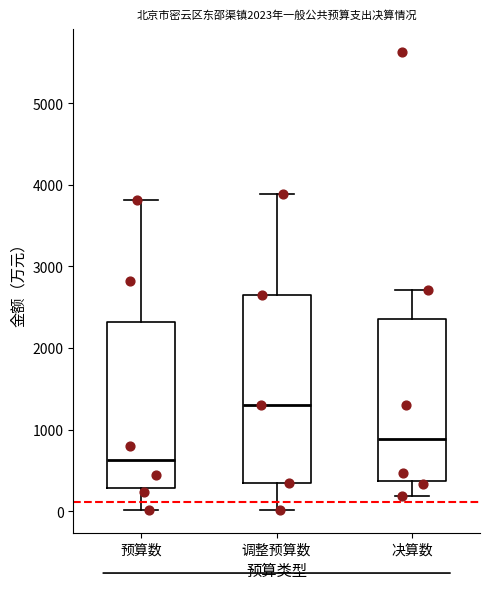

Comparing the boxes themselves (not the whiskers), which one is the tallest?

调整预算数